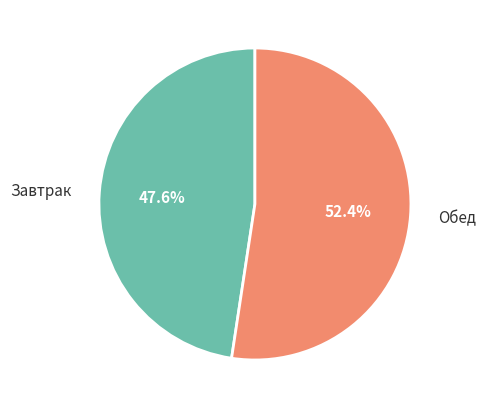

Between Завтрак and Обед, which is larger?

Обед